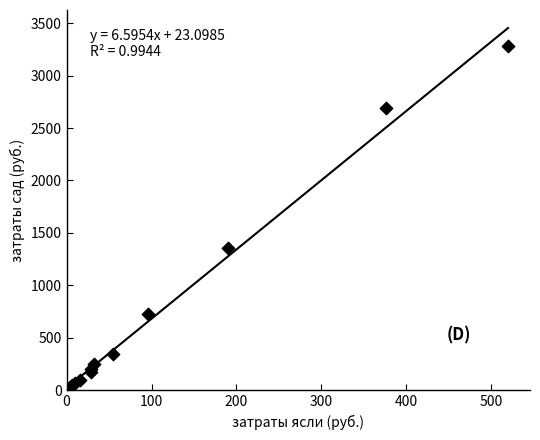

What Y value in the scatter plot is closest to 1651?

1355.0